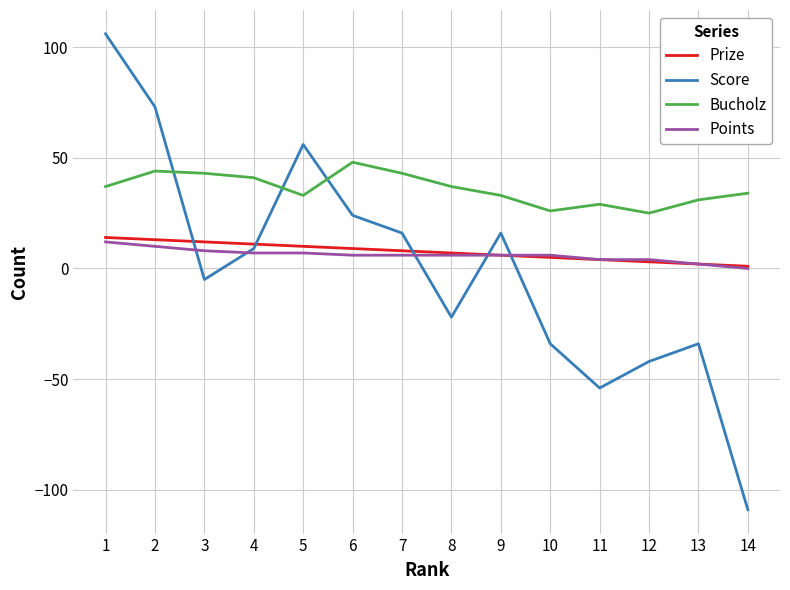

How many intersections are there between Points and Score?

5